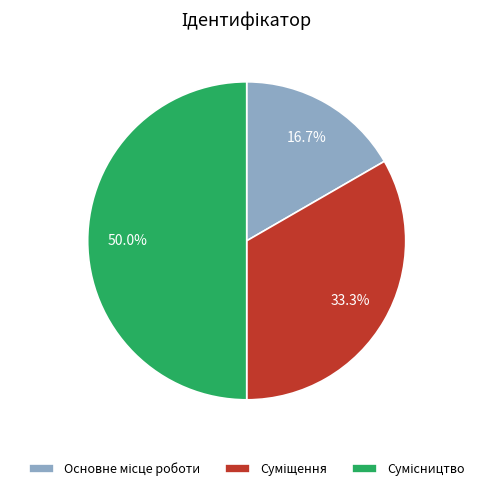

Combined, do Основне місце роботи and Суміщення account for over 50%?

No